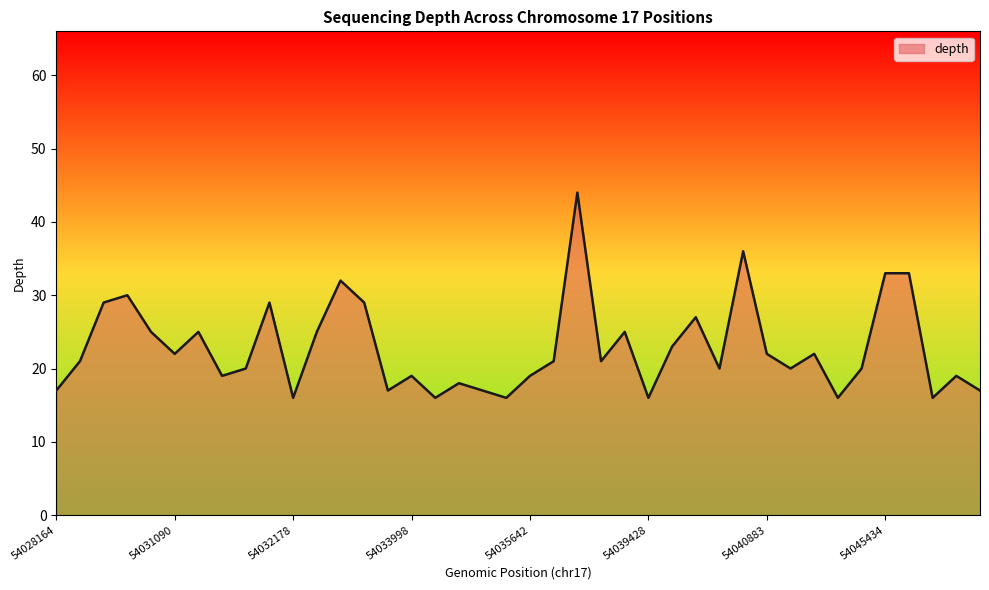

What is the smallest value displayed?

16